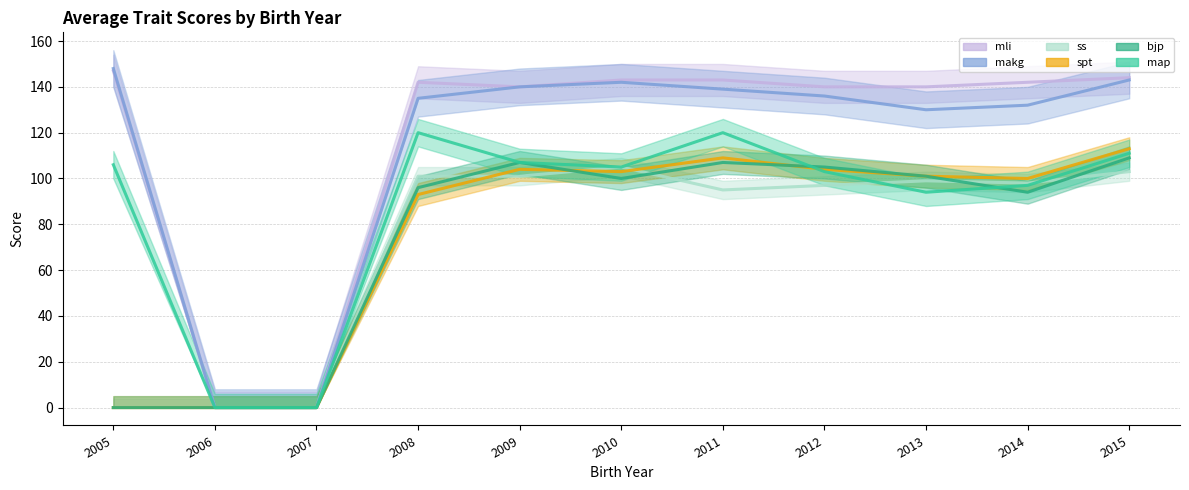

What is the difference between the maximum and second lowest values in the map series?

120